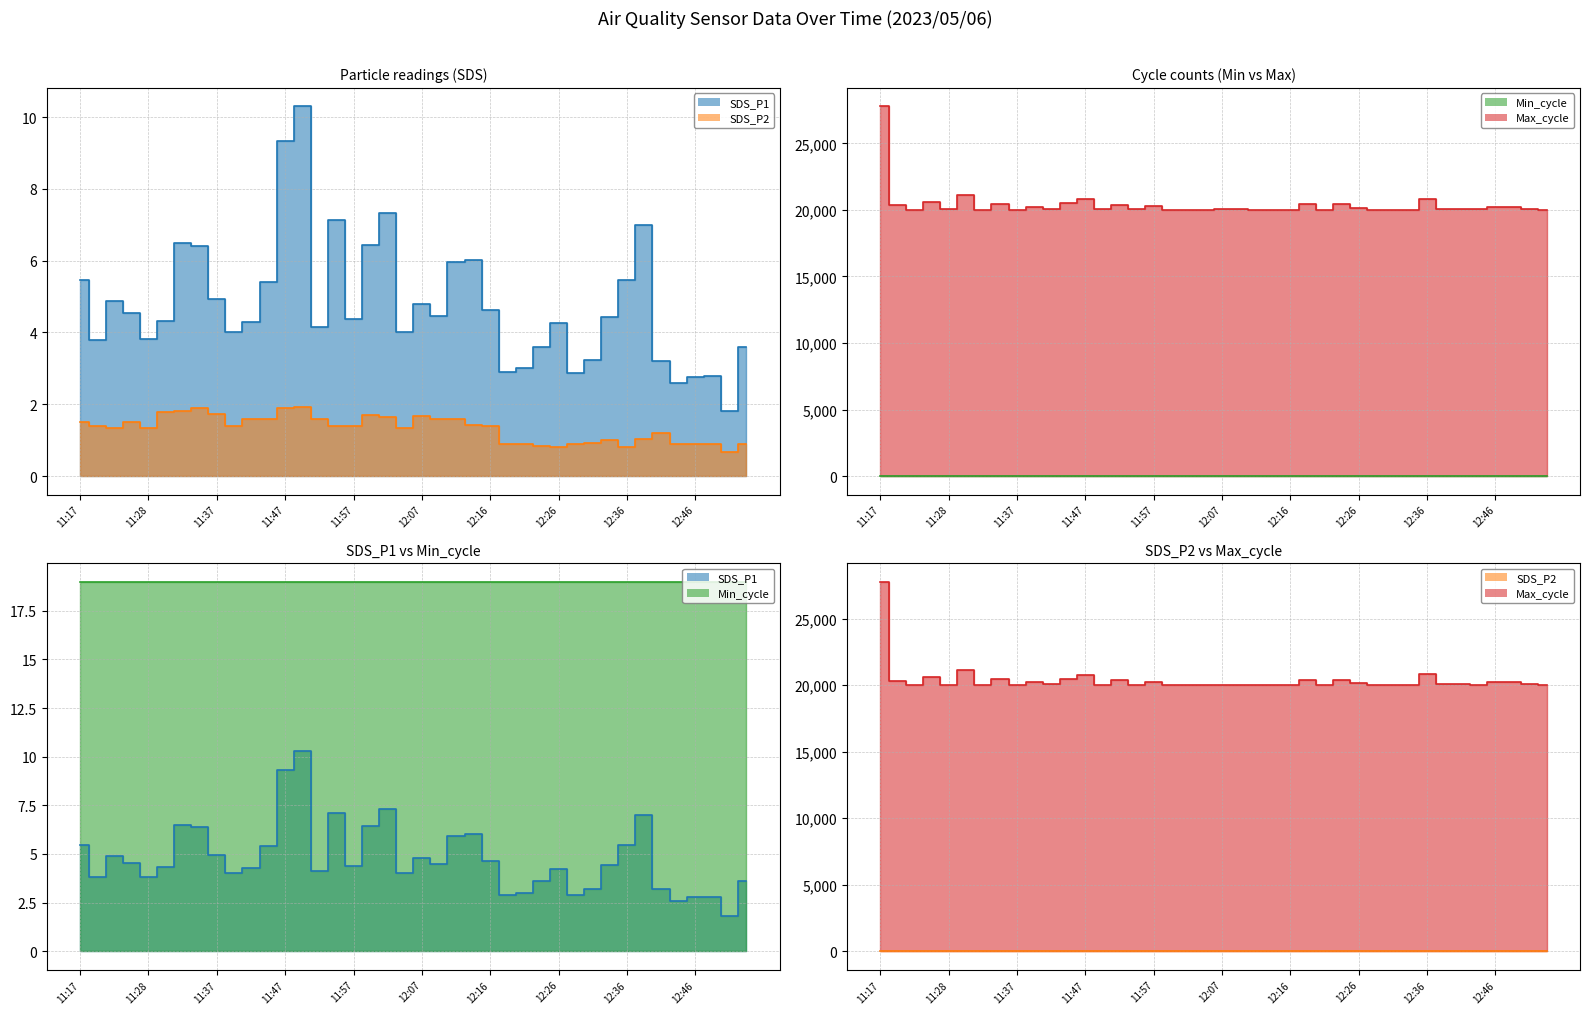

Between 12:09 and 12:02, which is larger?

12:02